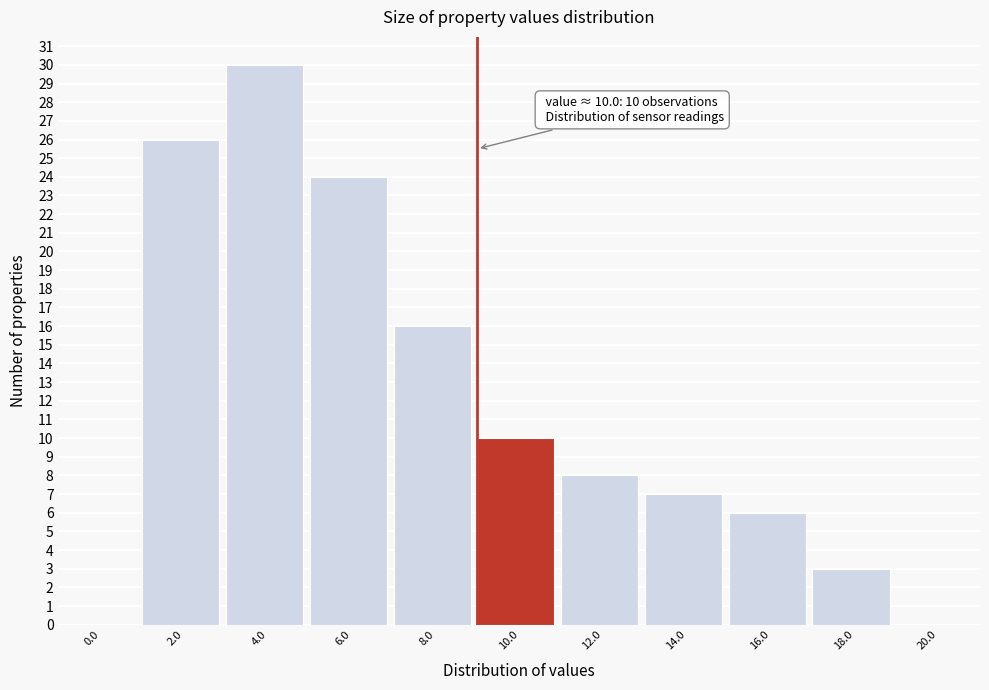

Reading left to right, extract all data points from this chart.

0.0=0	2.0=26	4.0=30	6.0=24	8.0=16	10.0=10	12.0=8	14.0=7	16.0=6	18.0=3	20.0=0